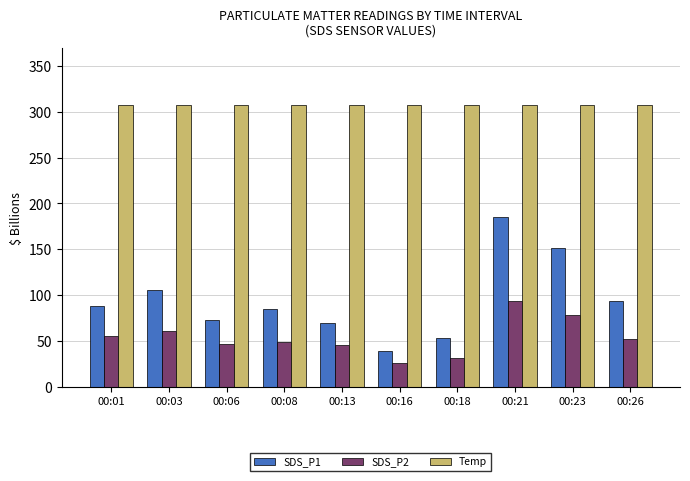

What is the spread (max minus min) of values at 00:26?

255.9